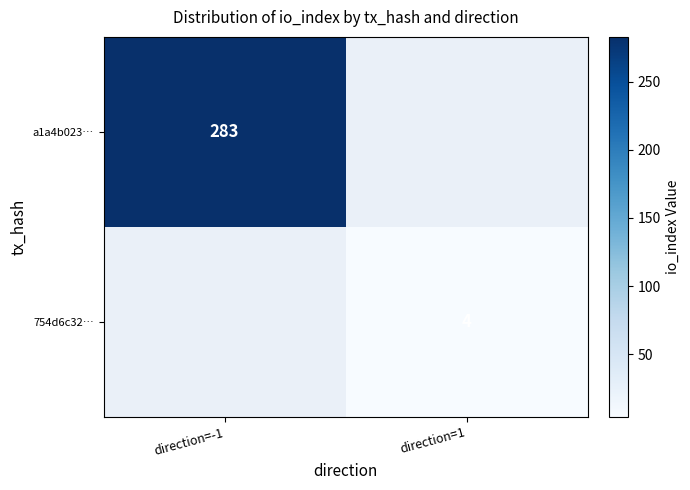

The value of a1a4b023… at direction=-1 is 283. True or false?

True